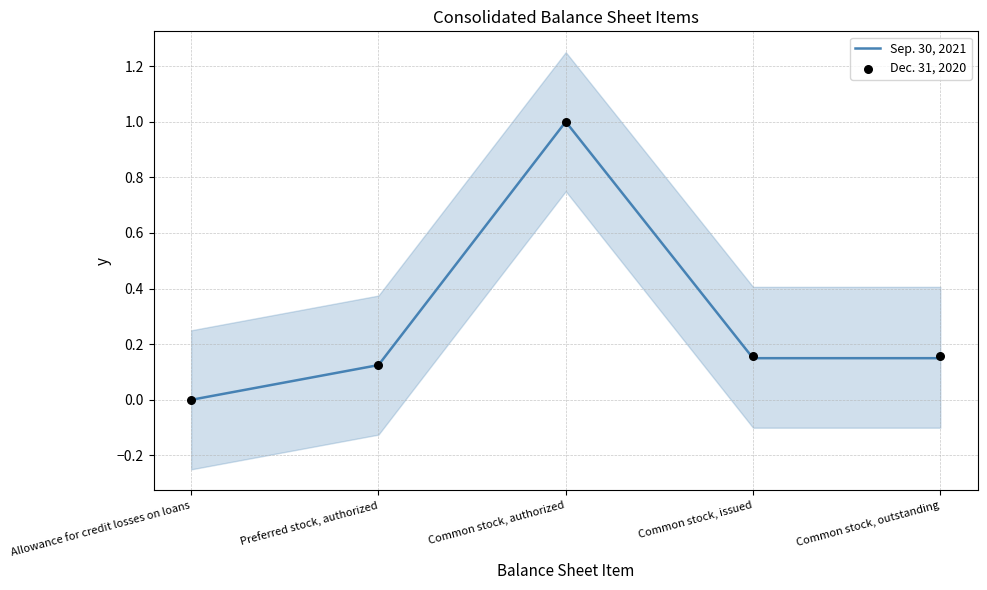

What is the total value across all series at Common stock, outstanding?

0.3